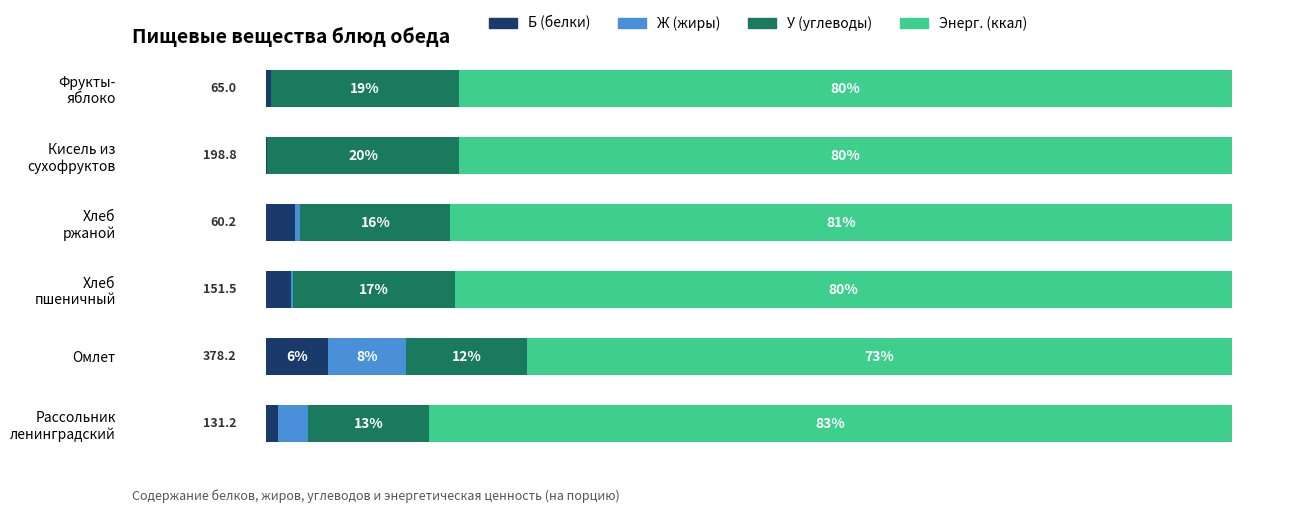

What are all the series names shown in the legend?

Б (белки), Ж (жиры), У (углеводы), Энерг. (ккал)